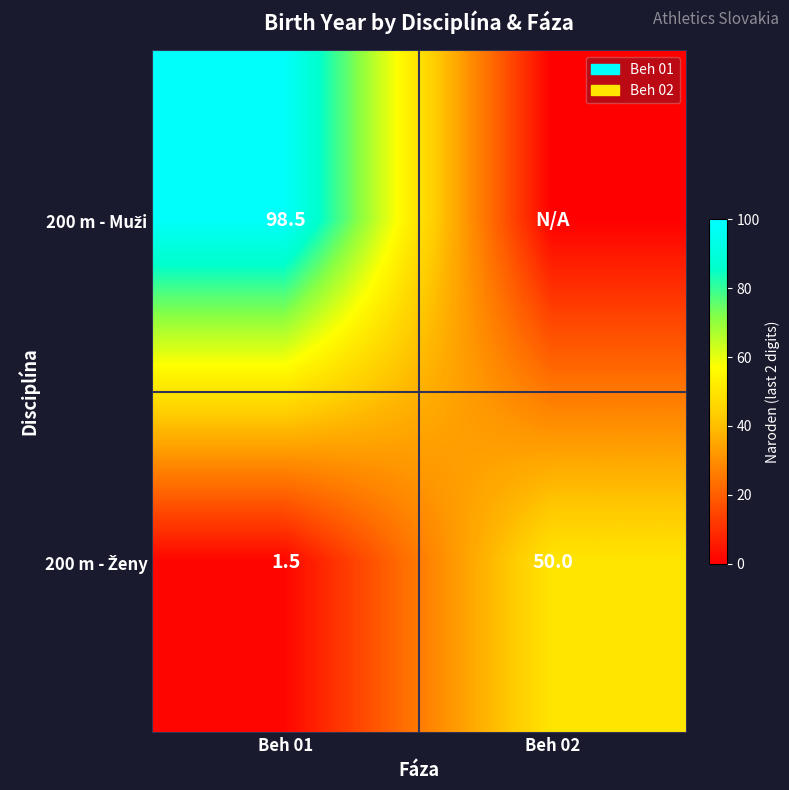

What is the spread (max minus min) of values at Beh 01?

97.0